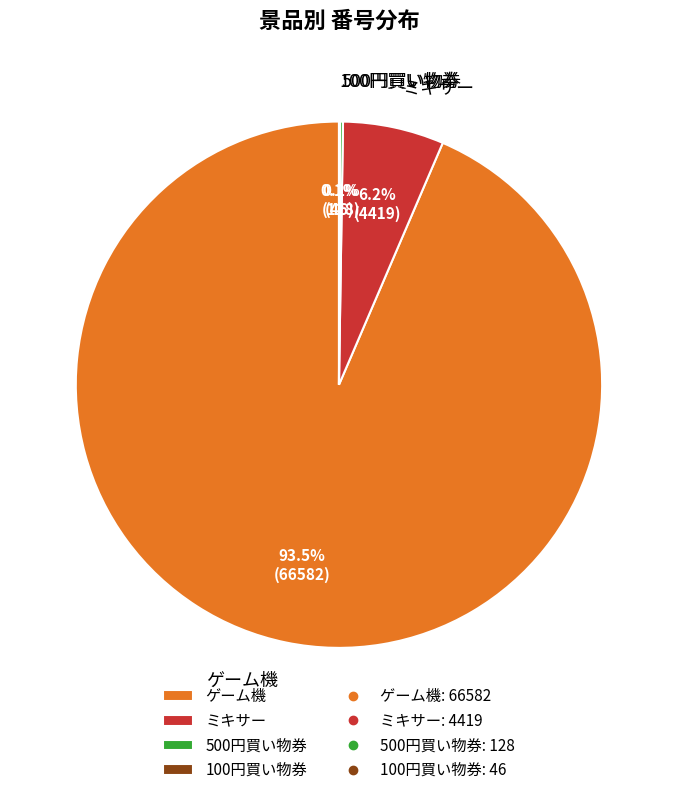

What is the ratio of the value at ゲーム機 to the value at ミキサー?

15.1